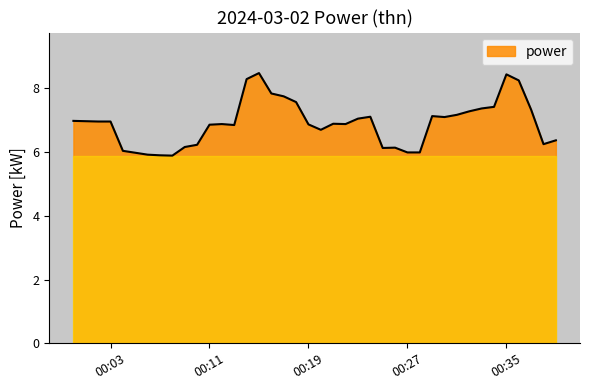

Does the chart display data point markers on the line(s)?

No